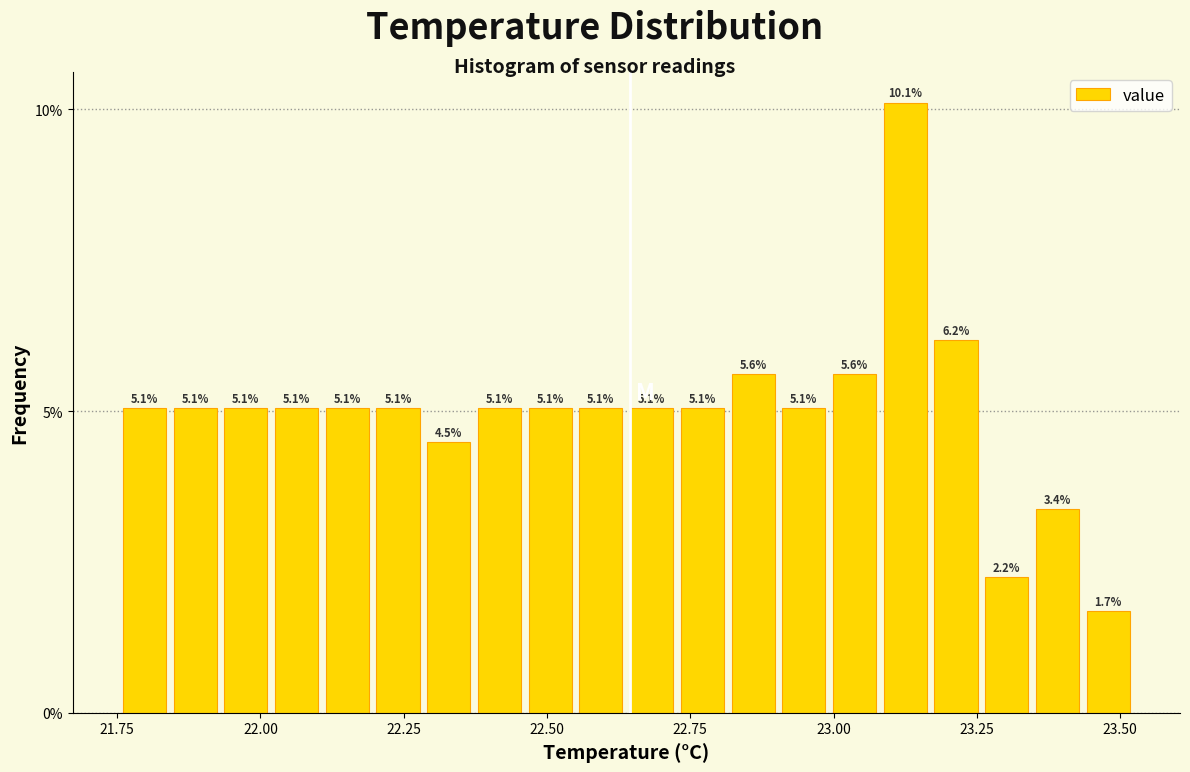

Read against the x-axis, roughly where is the centre of the tallest bar?

23.15